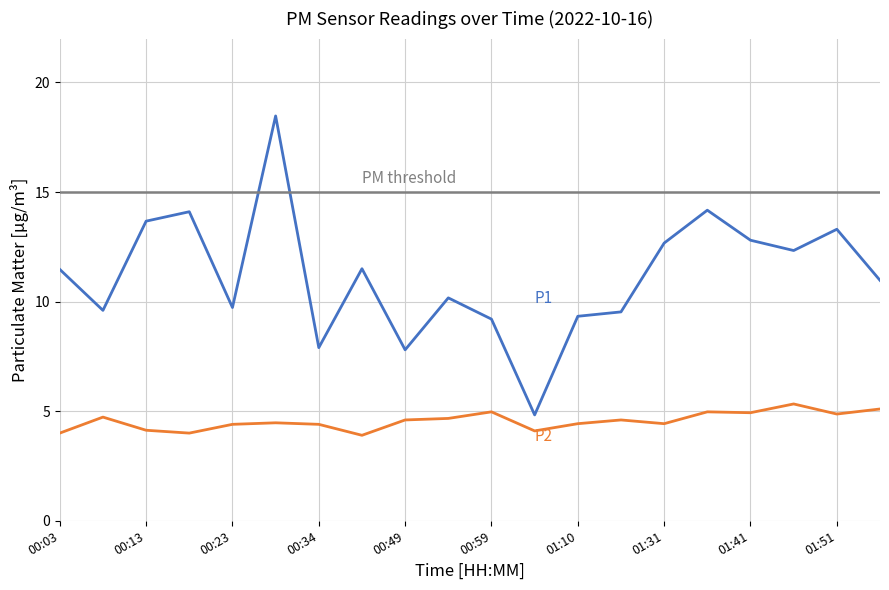

True or false: P1 has a value of 3.9 at 01:31.

False